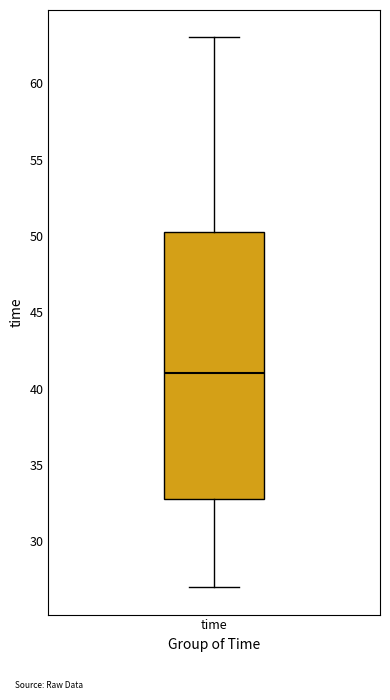

Where is the upper edge of the box for time on the y-axis? The values are not printed on the chart, so give them approximately, as read against the axis.

50.5